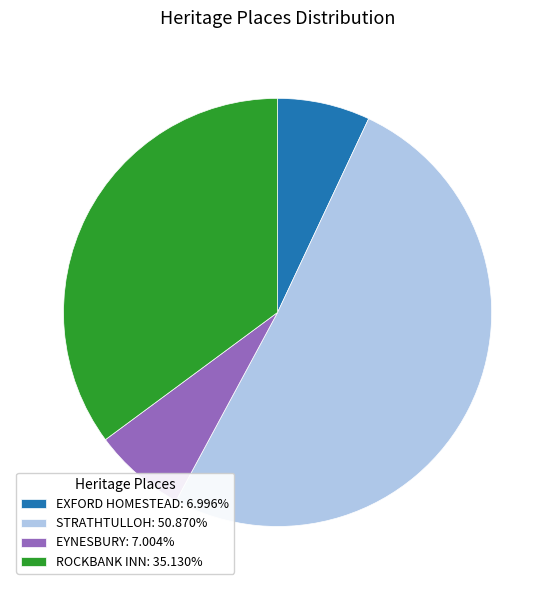

Do EXFORD HOMESTEAD: 6.996% and EYNESBURY: 7.004% together represent more than half of the pie?

No